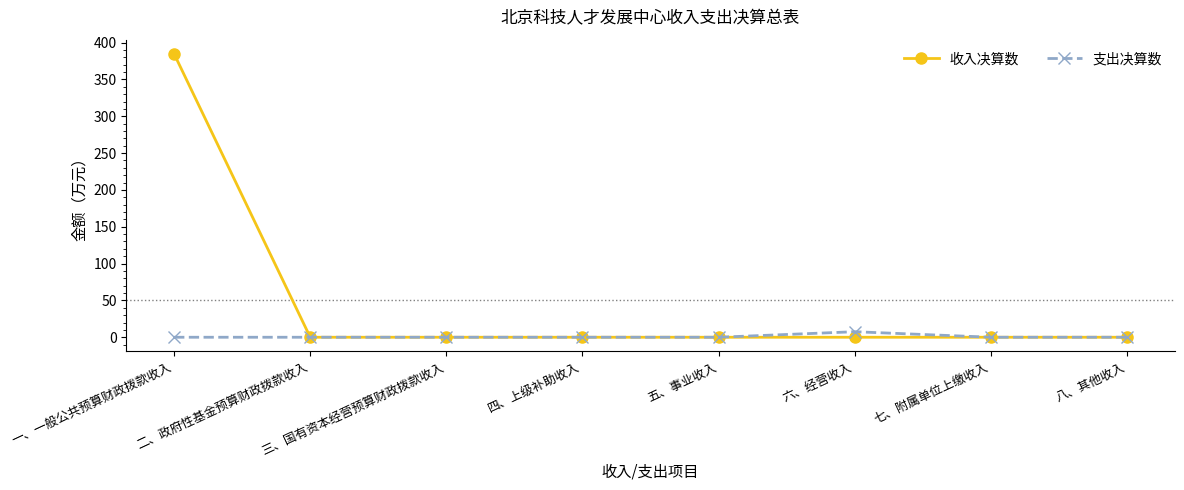

Does the chart display data point markers on the line(s)?

Yes